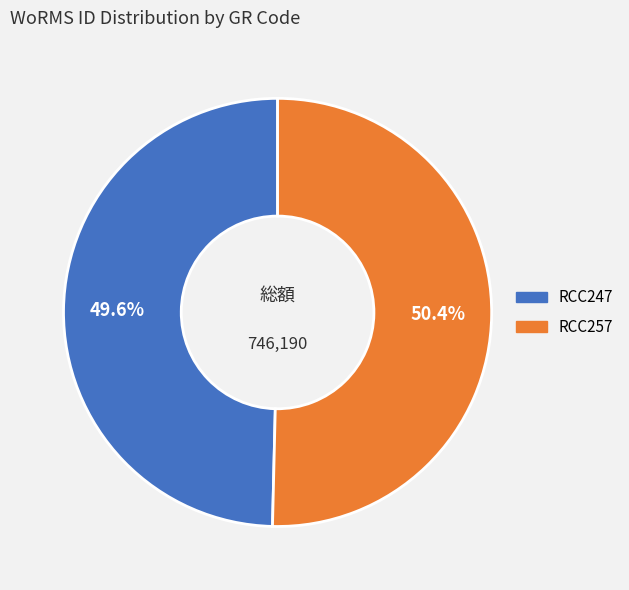

To the nearest percent, what percentage of the pie is RCC257?

50%